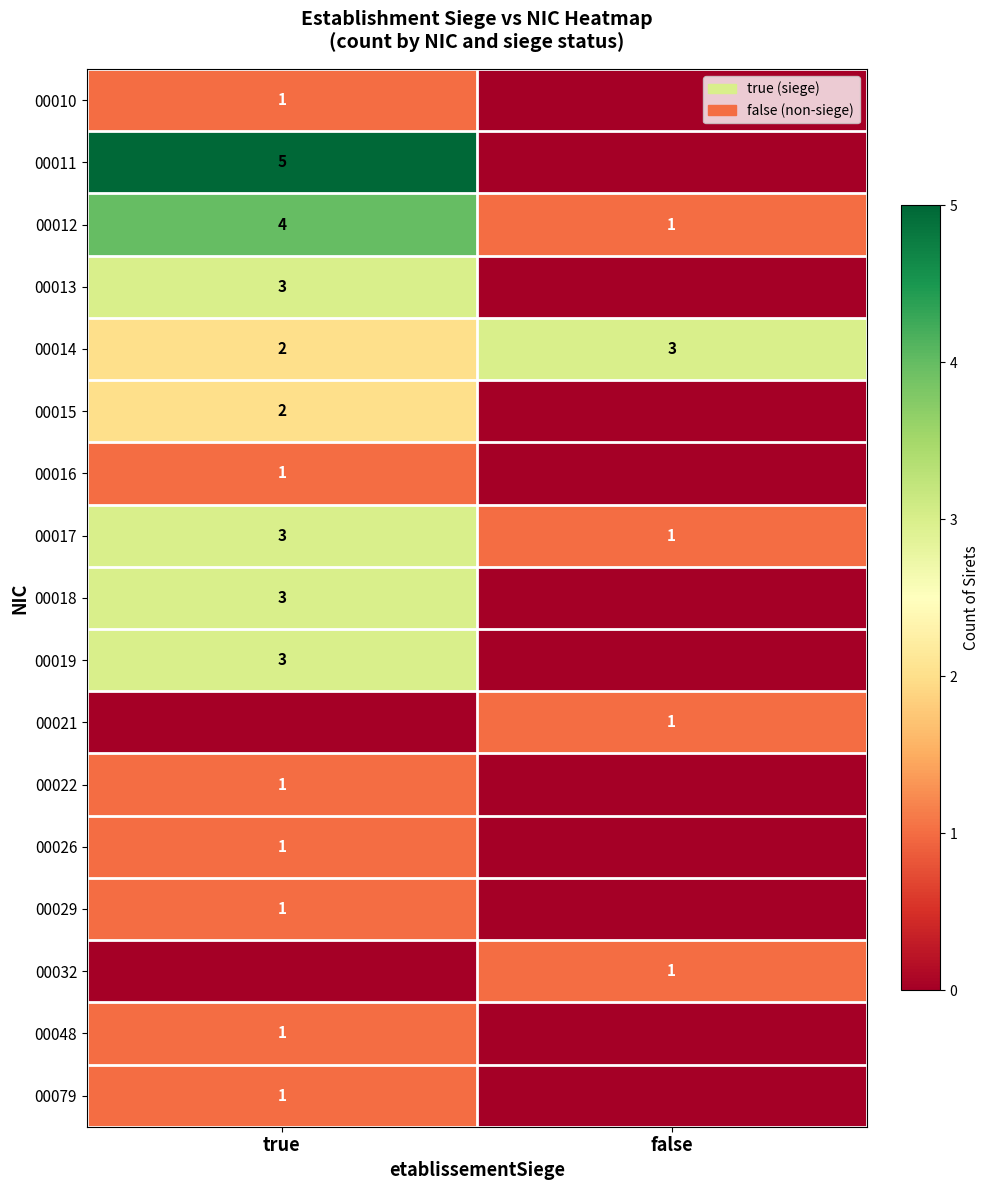

The 00029 series shows 1 at true. True or false?

True